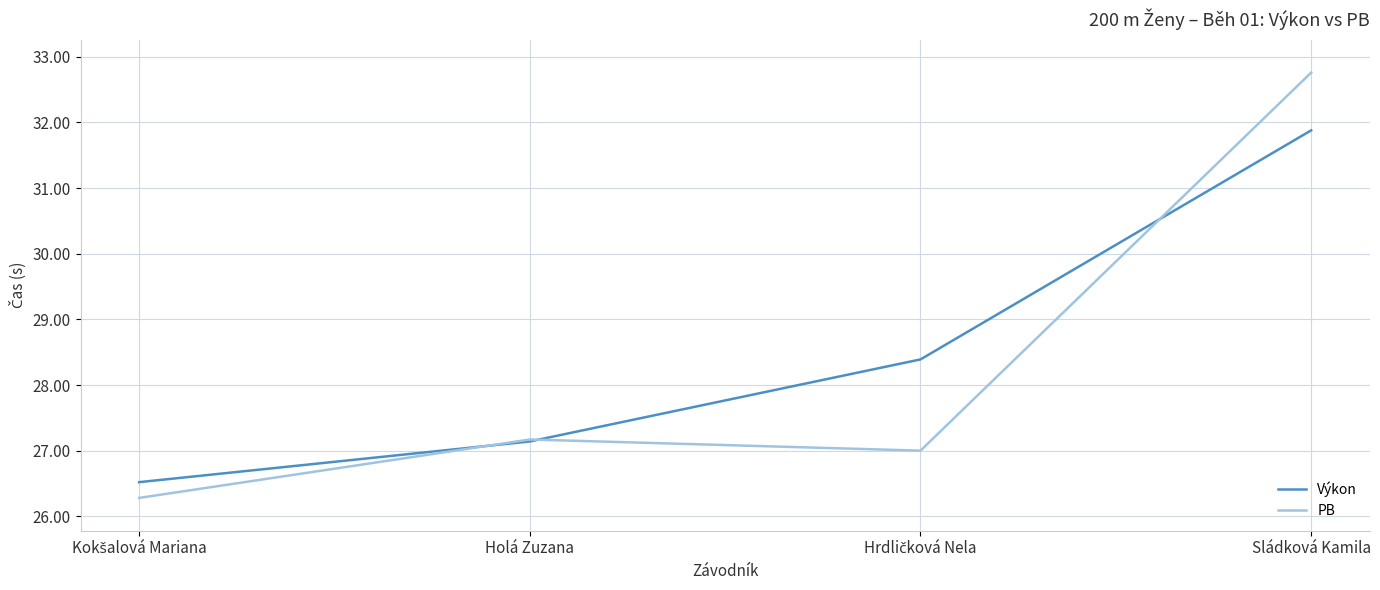

What is the spread (max minus min) of values at Sládková Kamila?

0.9